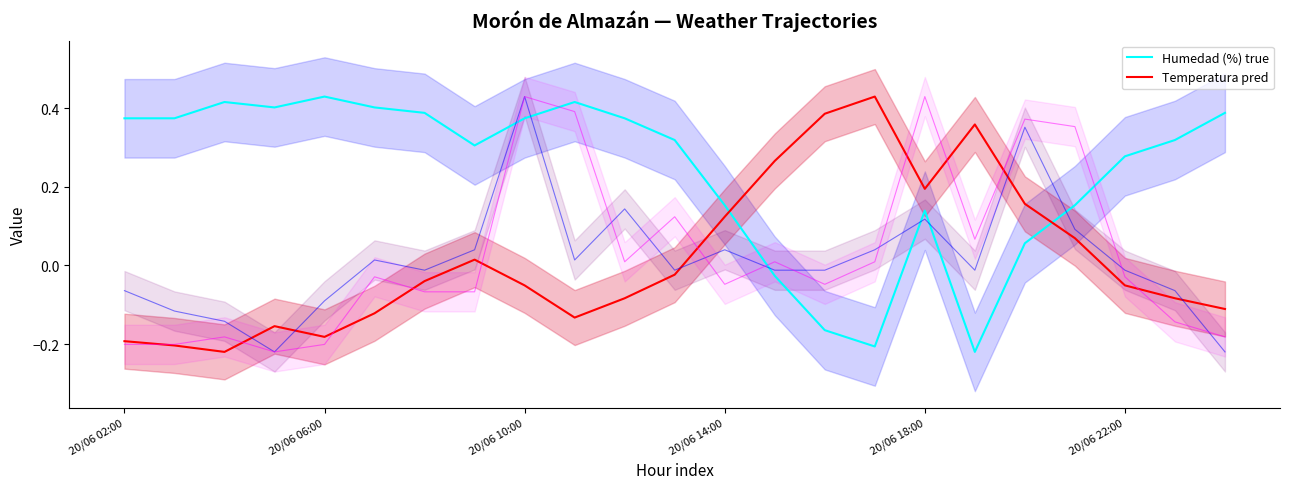

Which category has the lowest value in the Humedad (%) true series?

17